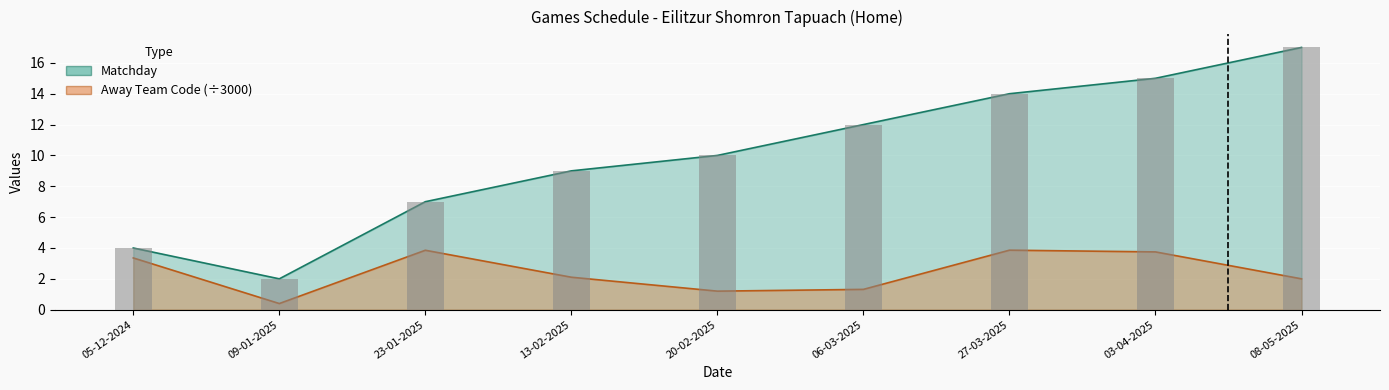

Is it true that Matchday equals 24.8 at 08-05-2025?

False